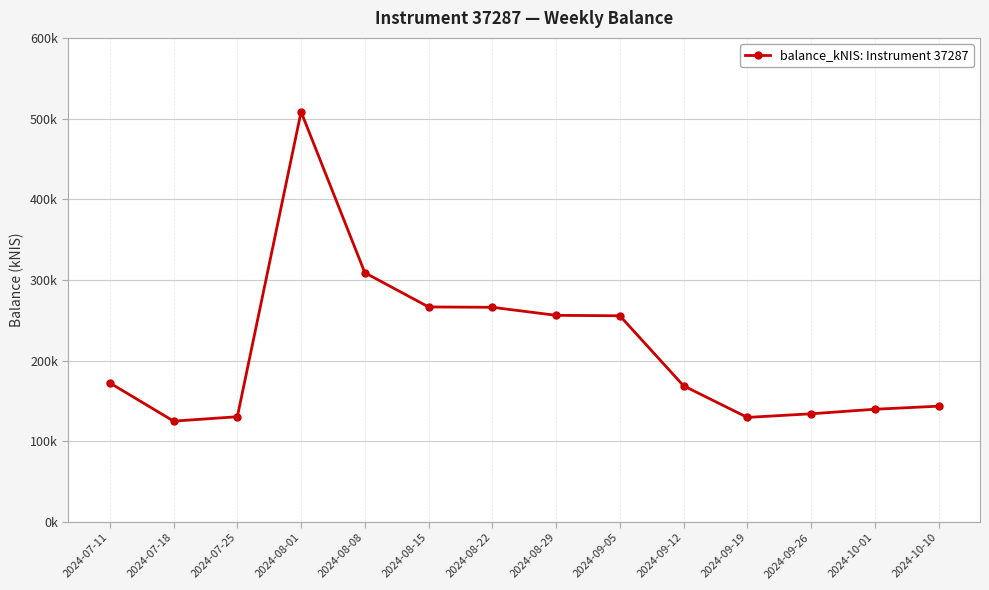

Reading left to right, list all the values displayed in this chart.

2024-07-11=172.2	2024-07-18=124.9	2024-07-25=130.3	2024-08-01=508.4	2024-08-08=308.8	2024-08-15=266.4	2024-08-22=266.0	2024-08-29=256.0	2024-09-05=255.5	2024-09-12=168.7	2024-09-19=129.5	2024-09-26=134.0	2024-10-01=139.6	2024-10-10=143.4